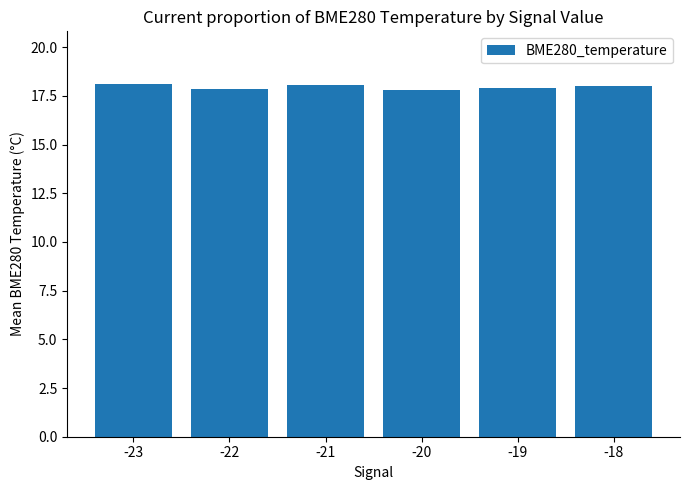

Approximately how many times larger is the value at -22 compared to -20?

1.0